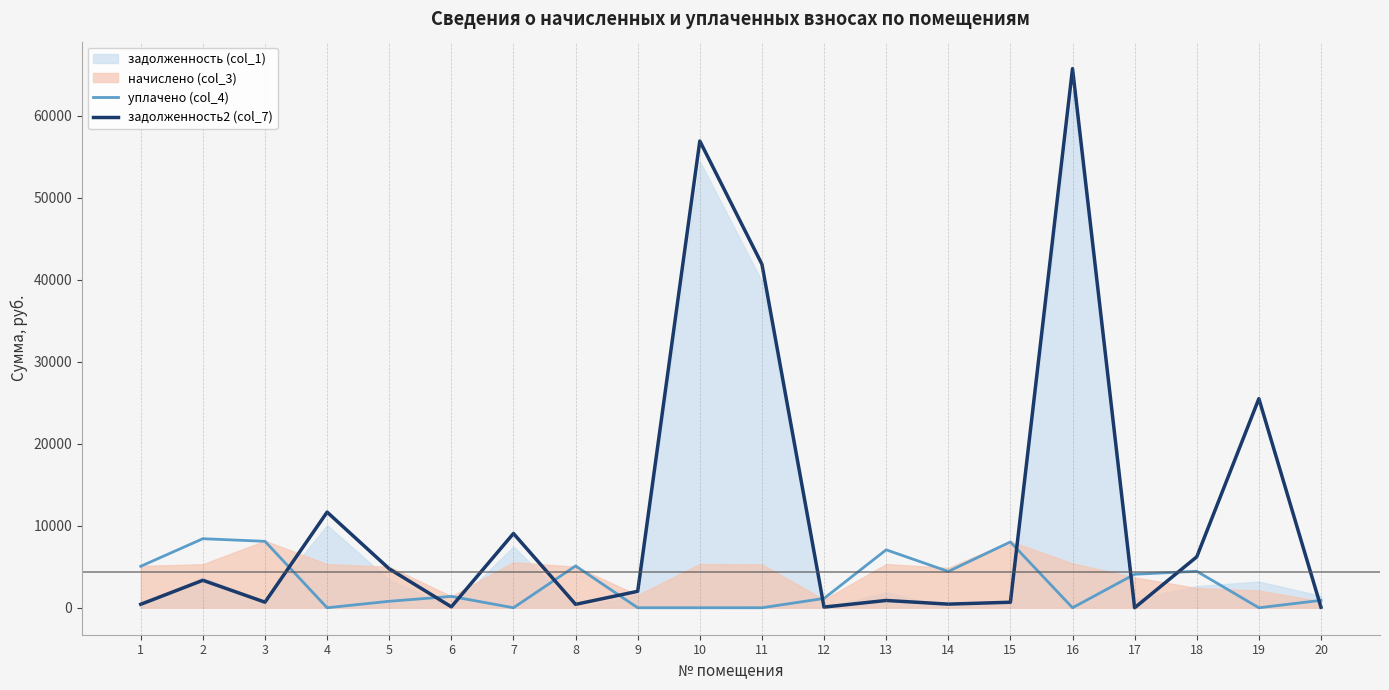

Which series changed the most between 8 and 17?

уплачено (col_4)